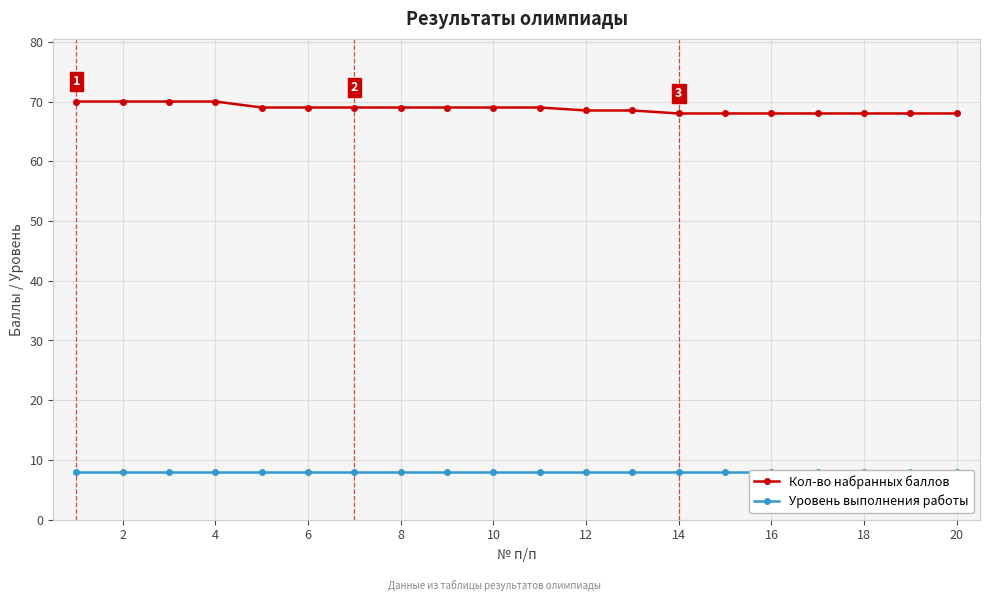

The value of Кол-во набранных баллов at 18 is 117.7. True or false?

False